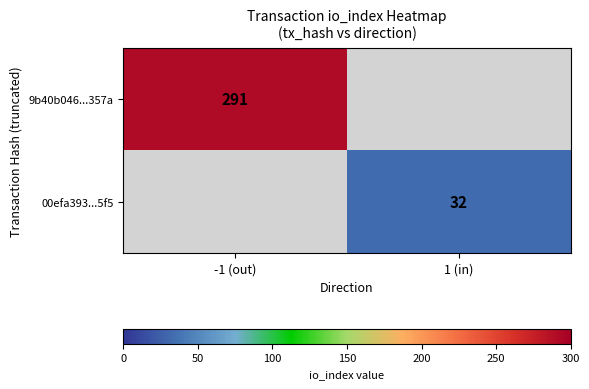

How many categories are shown in the chart?

2